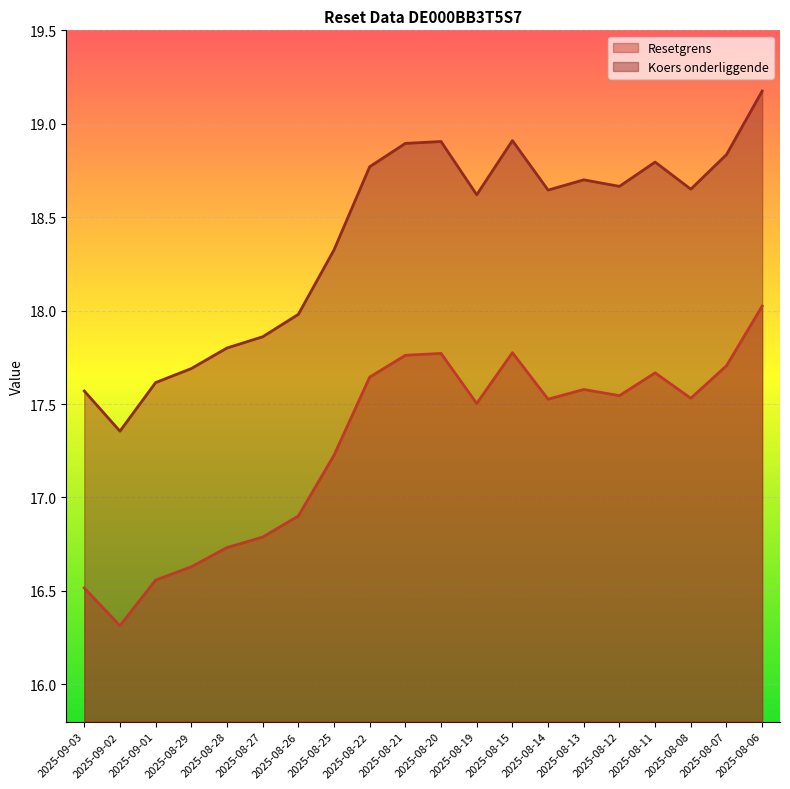

What is the value of the Koers onderliggende point at the 11th from the left?

18.9